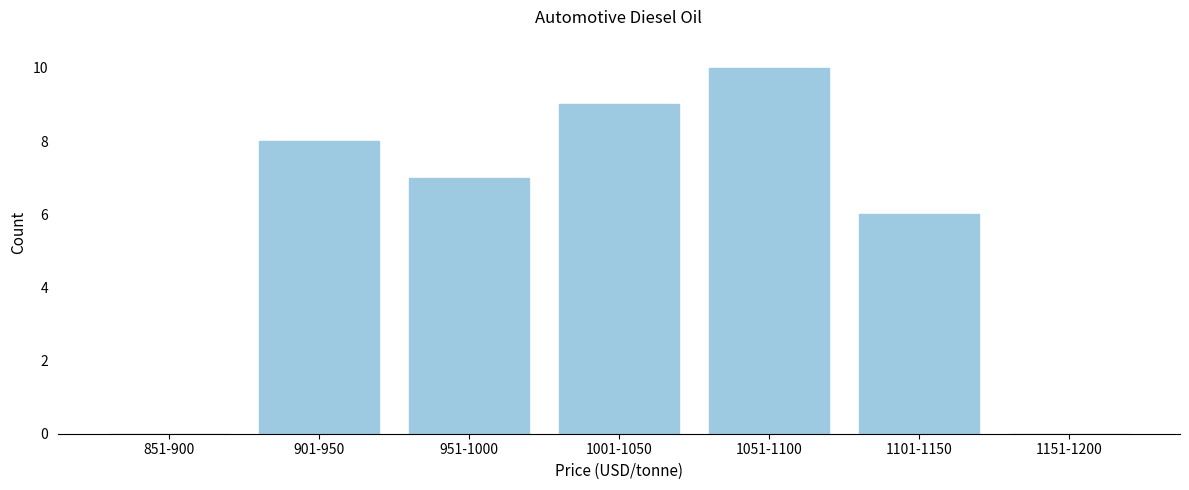

Reading left to right, list all the values displayed in this chart.

851-900=0	901-950=8	951-1000=7	1001-1050=9	1051-1100=10	1101-1150=6	1151-1200=0